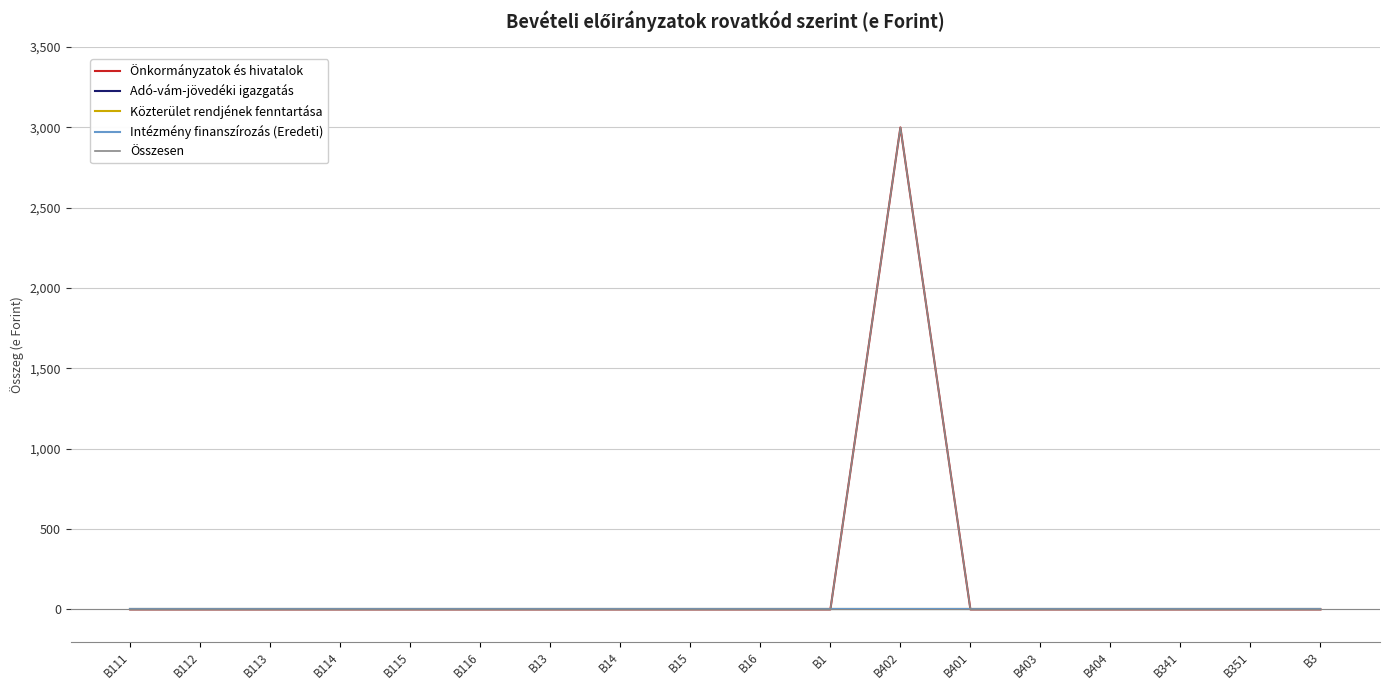

How many categories are shown in the chart?

18